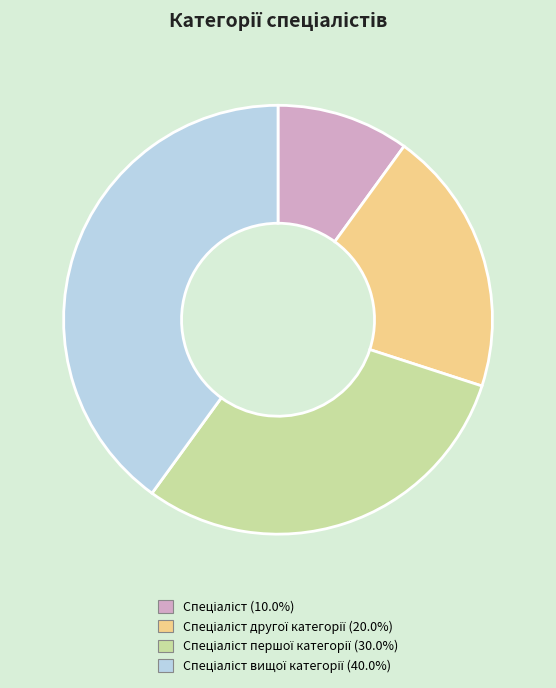

Does any single category account for the majority?

No